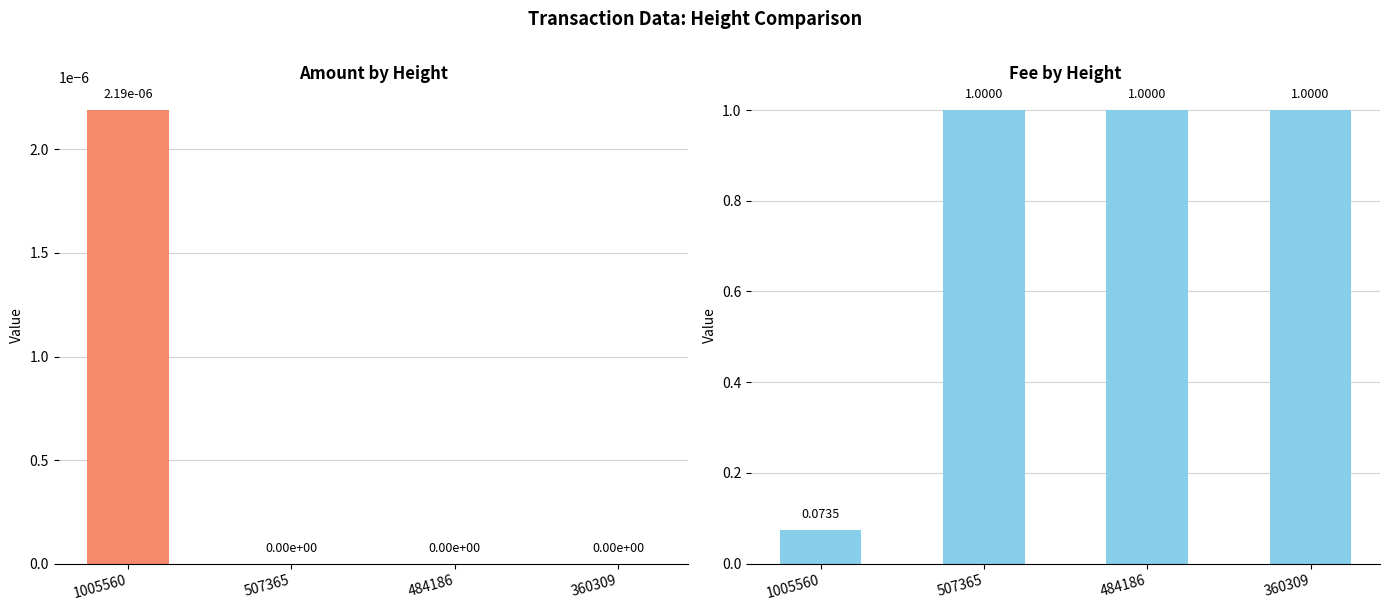

Which category has the highest value in the Fee series?

507365